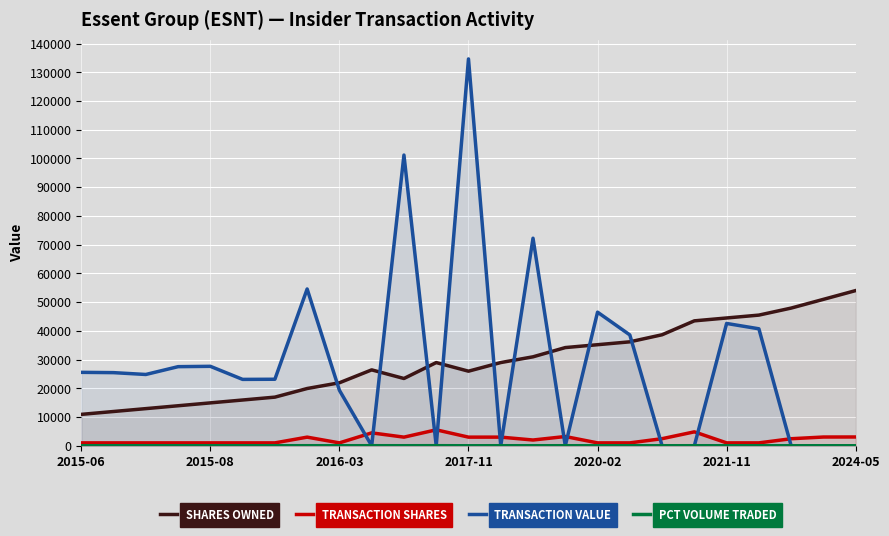

Does the chart display data point markers on the line(s)?

No